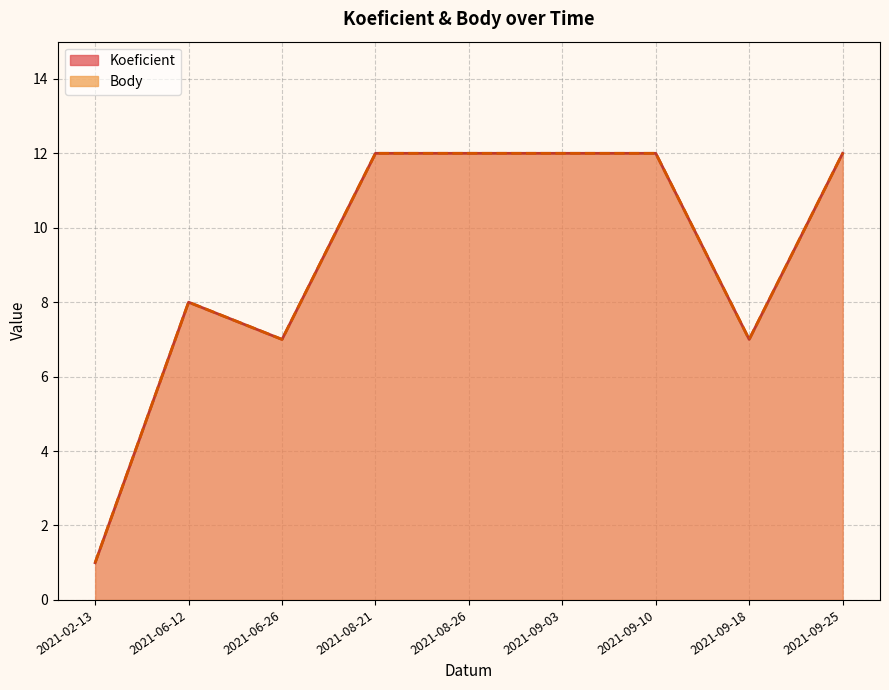

Between 2021-08-21 and 2021-09-18, which is larger?

2021-08-21